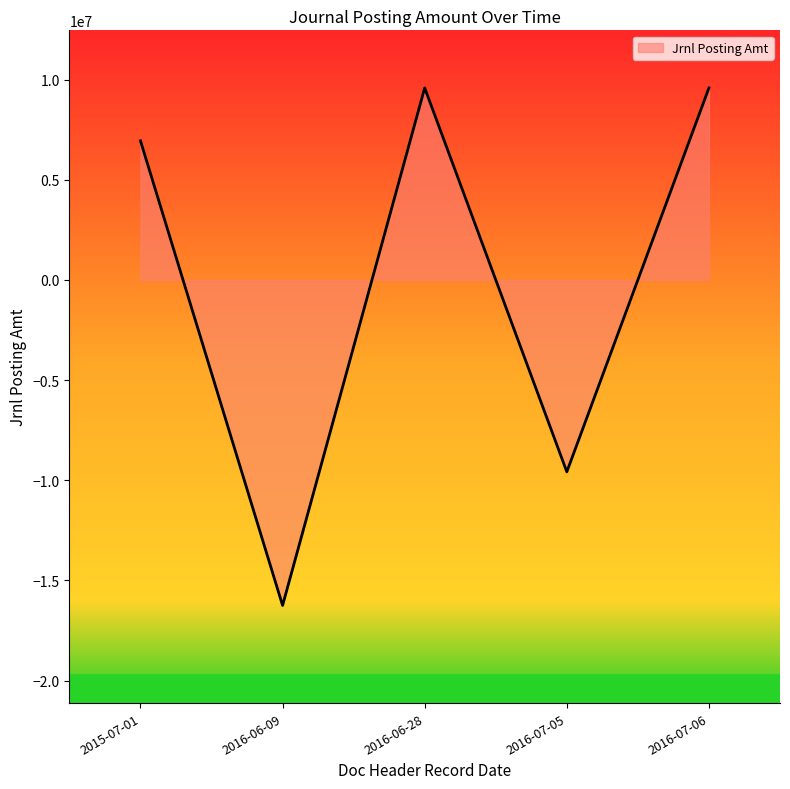

How many lines are shown in the chart?

1